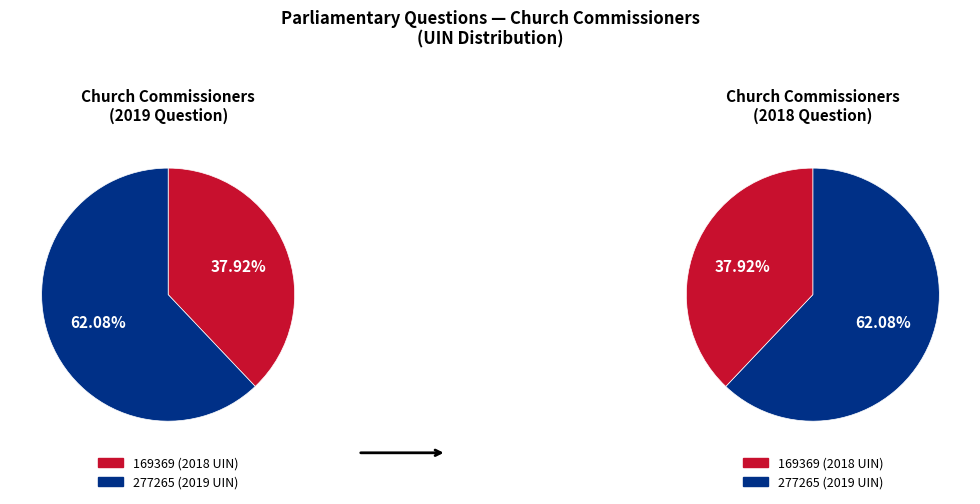

Which slice is the largest?

Church Commissioners (2019)